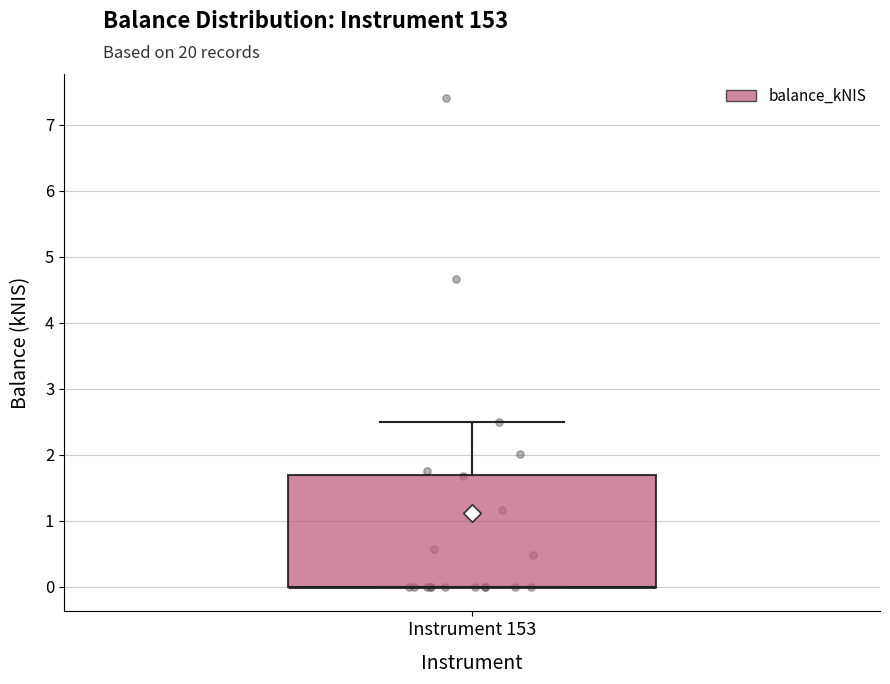

Read this box plot against the y-axis: the position of the median line, the range covered by the box, and the ends of both whiskers. The values are not printed on the chart, so give them approximately, as read against the axis.

median 0.0 (drawn on the box's lower edge), box 0.0 to 1.7, whiskers 0.0 to 2.5